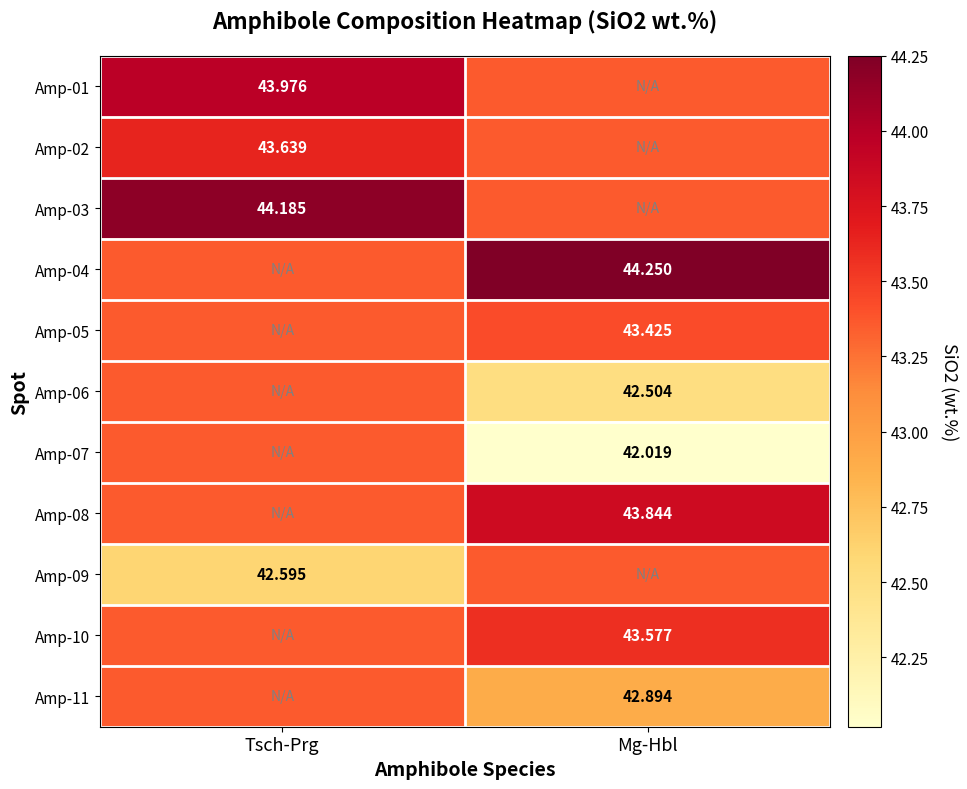

Is the value of Amp-06 at Mg-Hbl greater than the value of Amp-03 at Tsch-Prg?

No